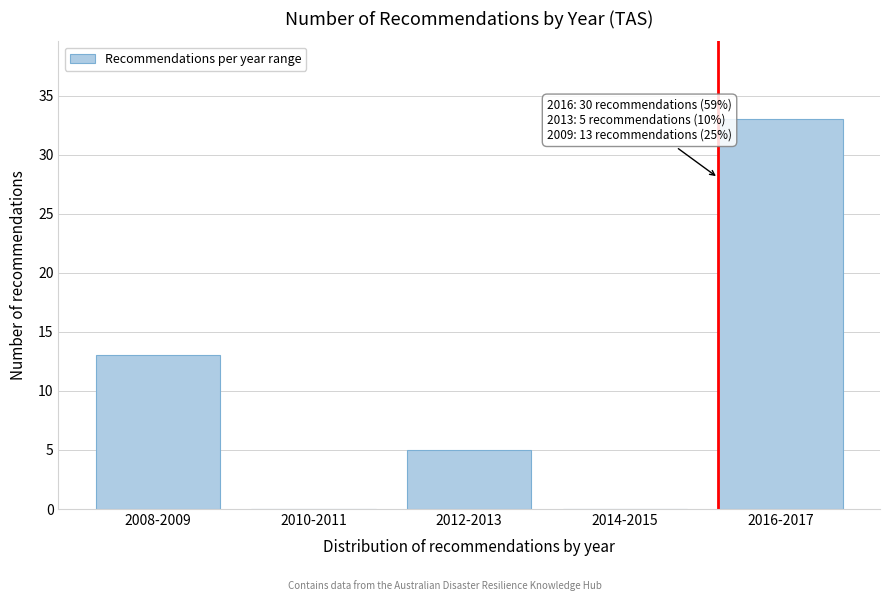

Reading left to right, transcribe all the data shown in this chart.

2008-2009=13	2010-2011=0	2012-2013=5	2014-2015=0	2016-2017=33